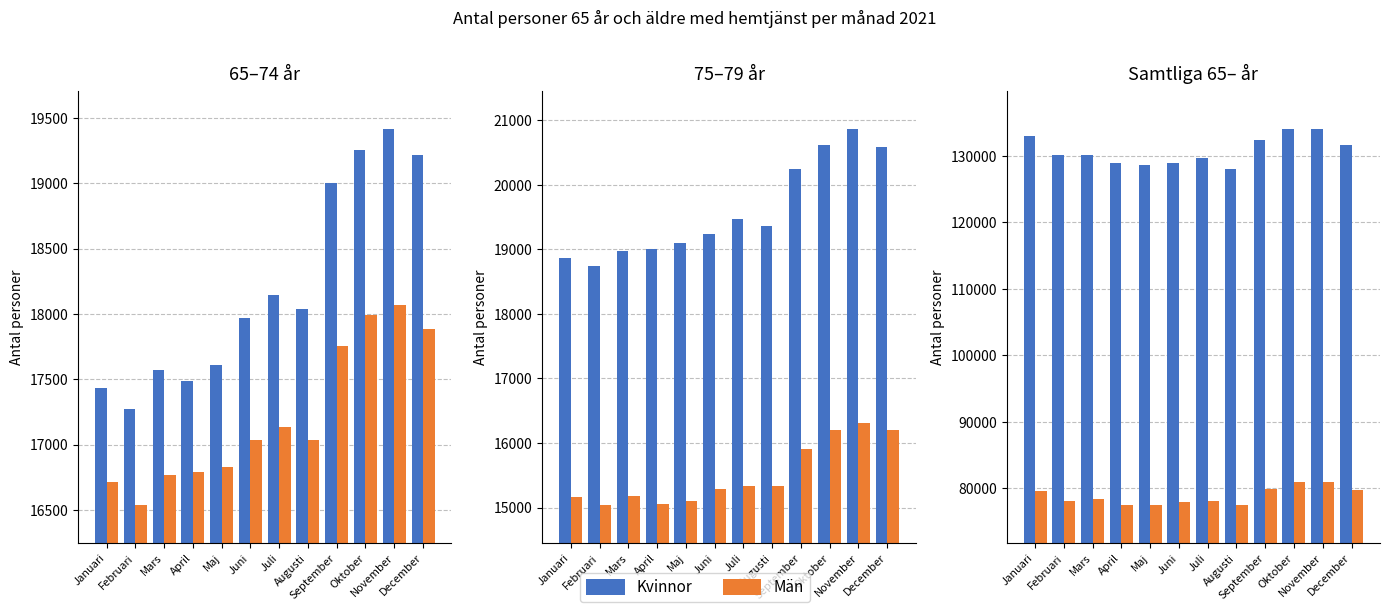

What is the minimum value for Män?

77433